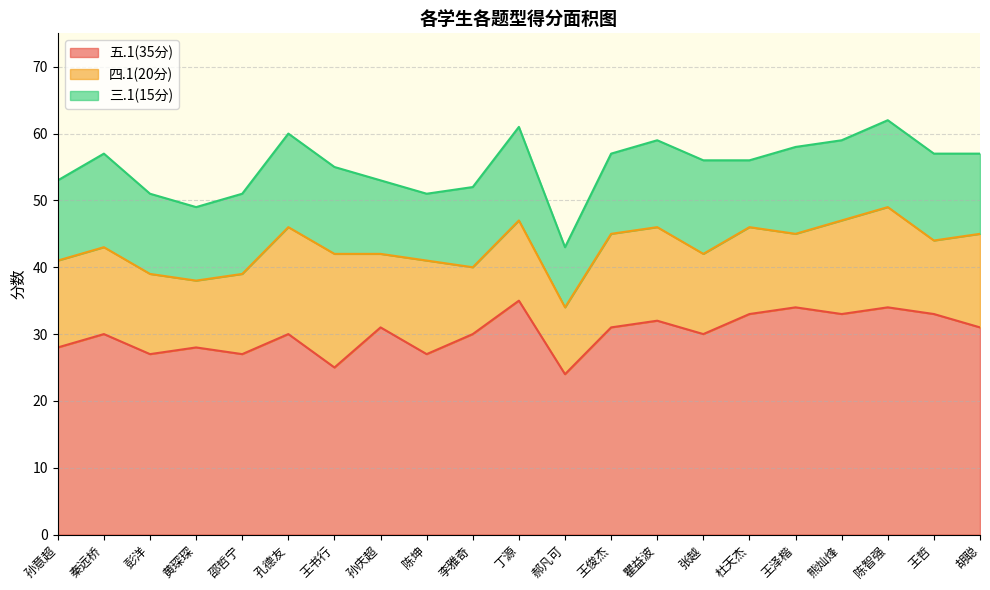

What is the maximum value shown in the chart?

35